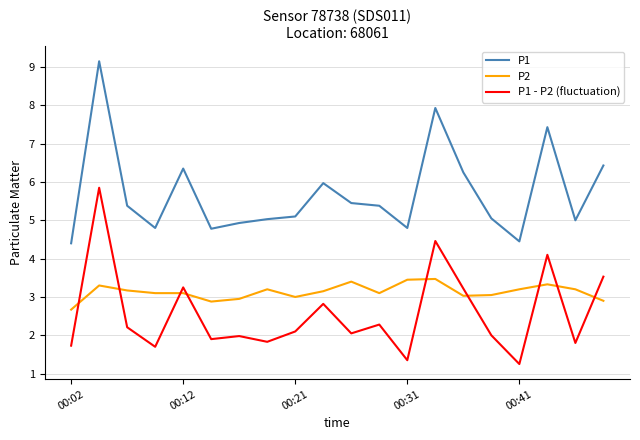

What is the maximum value shown in the chart?

9.2